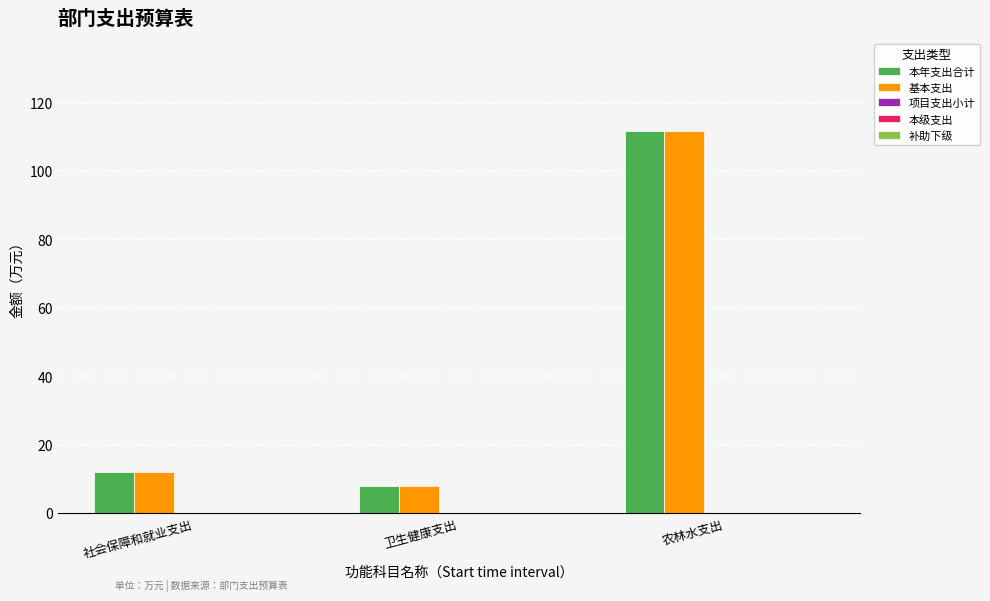

At which category is the sum across all series the highest?

农林水支出